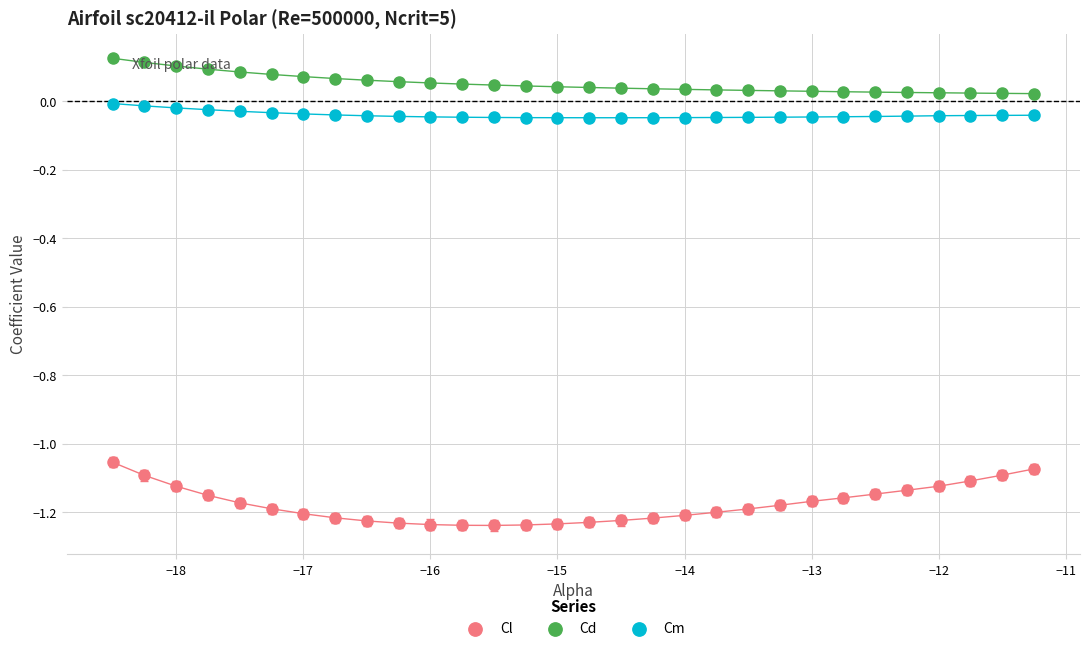

Which series contains the highest Y value?

Cd